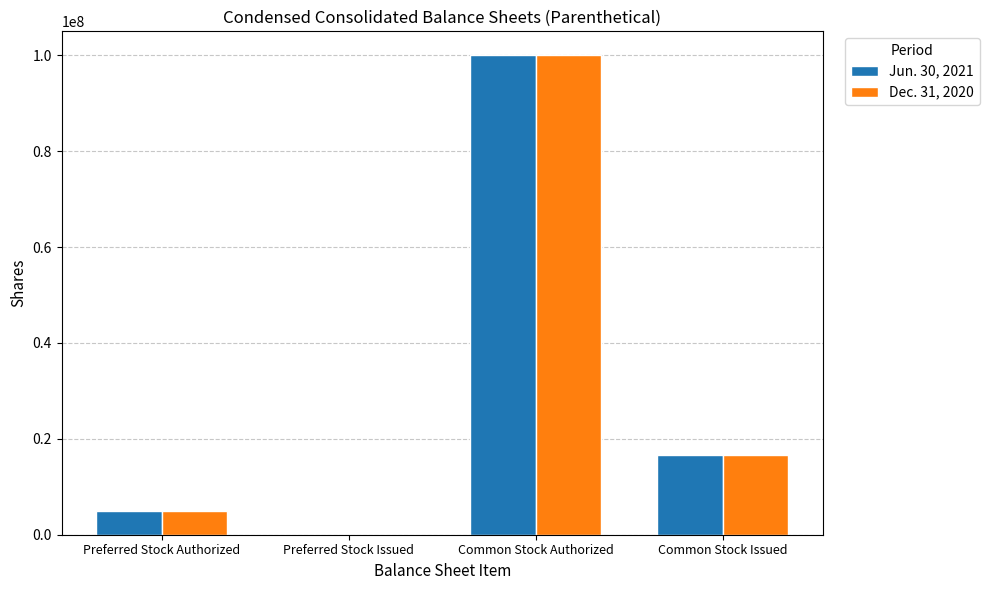

At which label does Dec. 31, 2020 reach its peak?

Common Stock Authorized